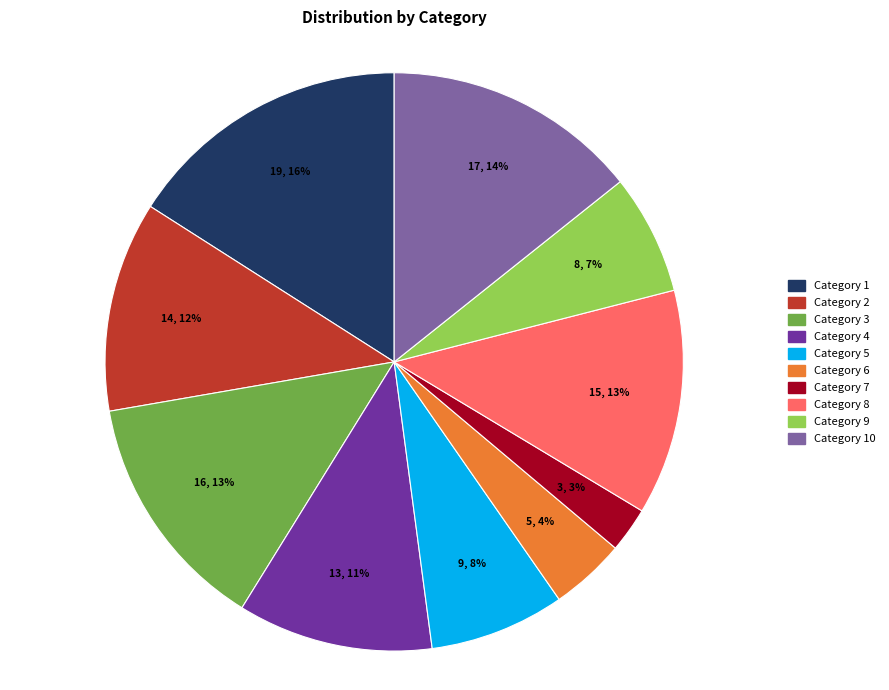

To the nearest percent, what is the difference between the largest and smallest slice percentages?

13%